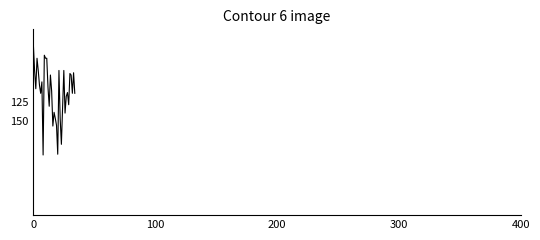

What is the smallest value displayed?

50